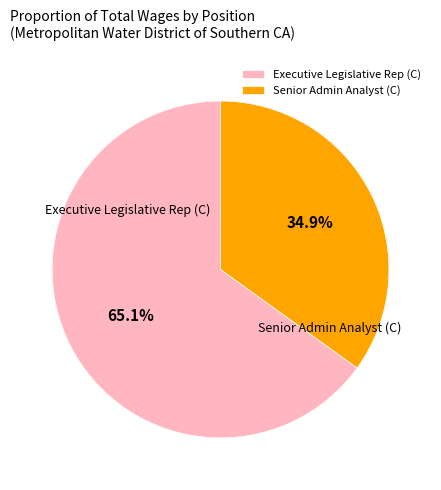

To the nearest percent, what portion does Executive Legislative Rep (C) represent?

65%